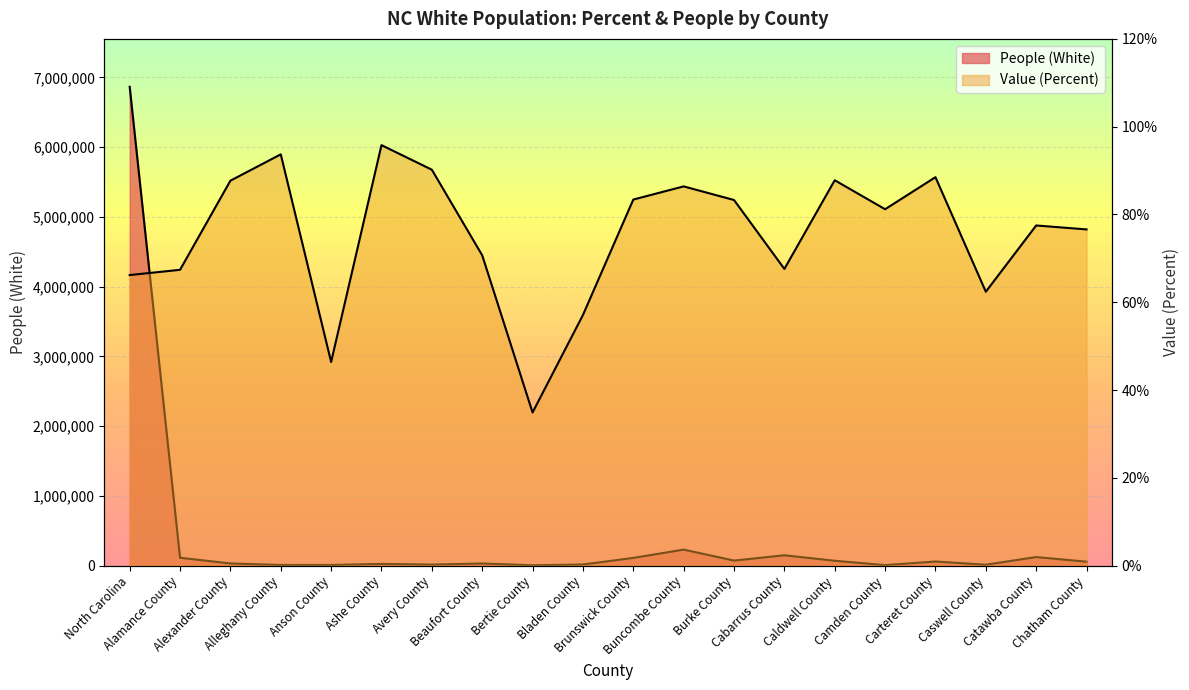

Reading left to right, what are all the values shown in this chart?

People (White): 6865508.0	114027.0	31989.0	10221.0	10387.0	25491.0	16002.0	31734.0	6312.0	17187.0	111535.0	230739.0	73174.0	149558.0	70857.0	8408.0	60129.0	14214.0	123814.0	57518.0
Value (Percent): 66.2	67.4	87.7	93.7	46.4	95.8	90.2	70.7	34.9	57.1	83.4	86.4	83.3	67.6	87.8	81.2	88.5	62.4	77.5	76.6